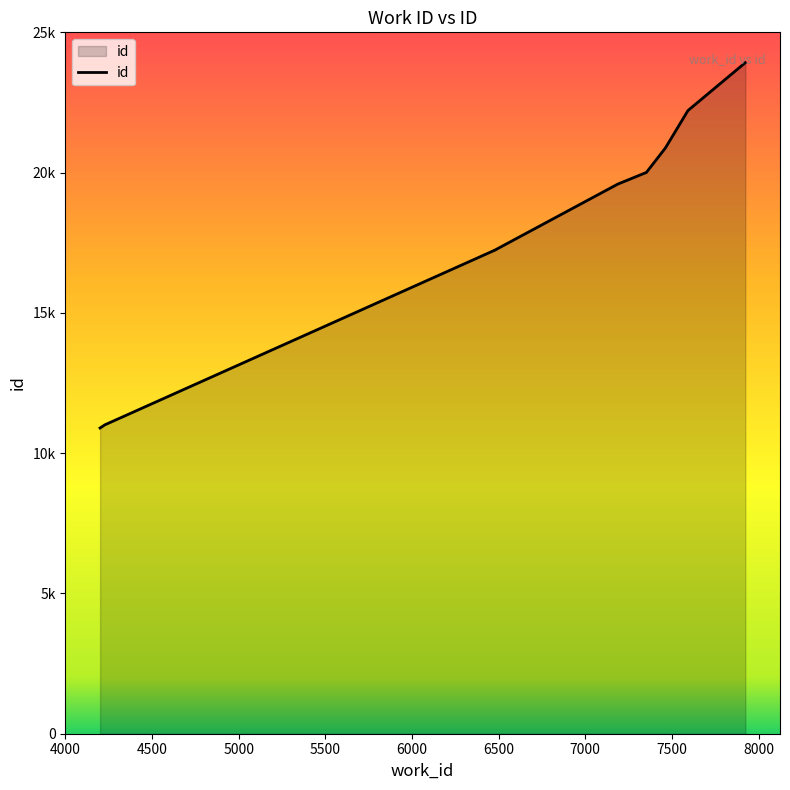

Which label corresponds to the smallest value in the chart?

4200